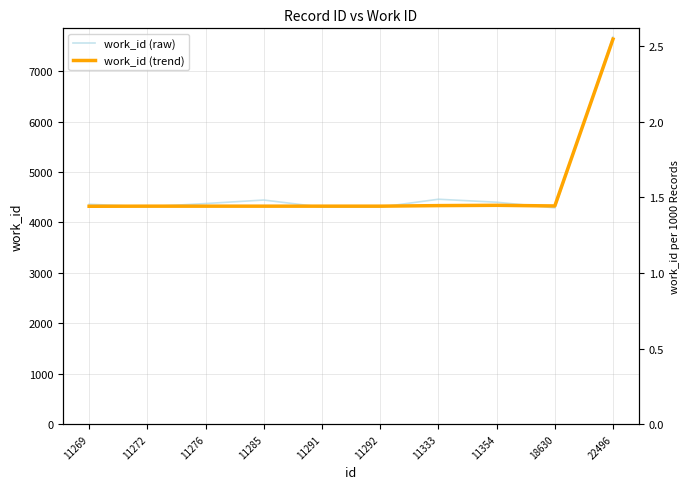

Where is the first local maximum for work_id (raw)?

11285